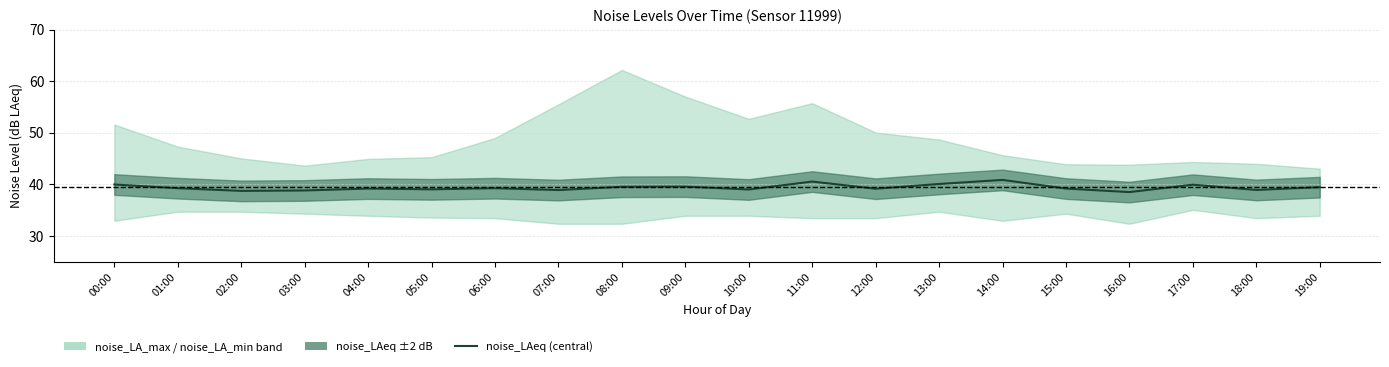

What is the average value?

39.4